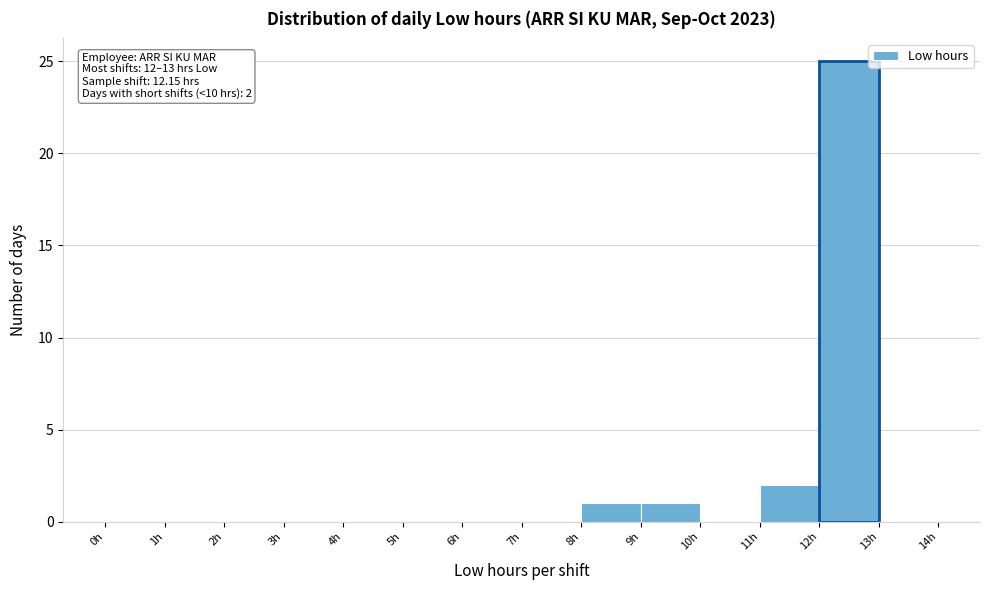

Over which range of the x-axis is the bar tallest?

12 to 13